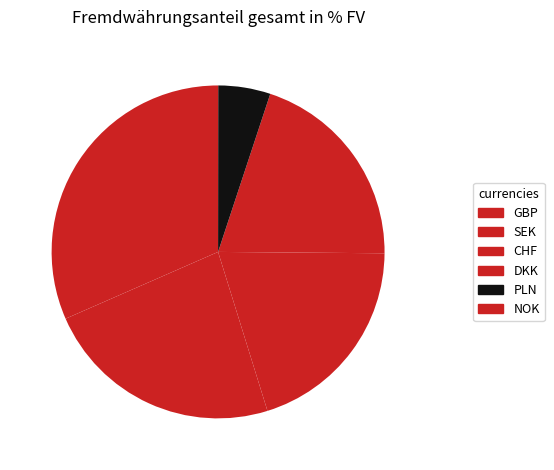

Which has a higher value, NOK or SEK?

SEK